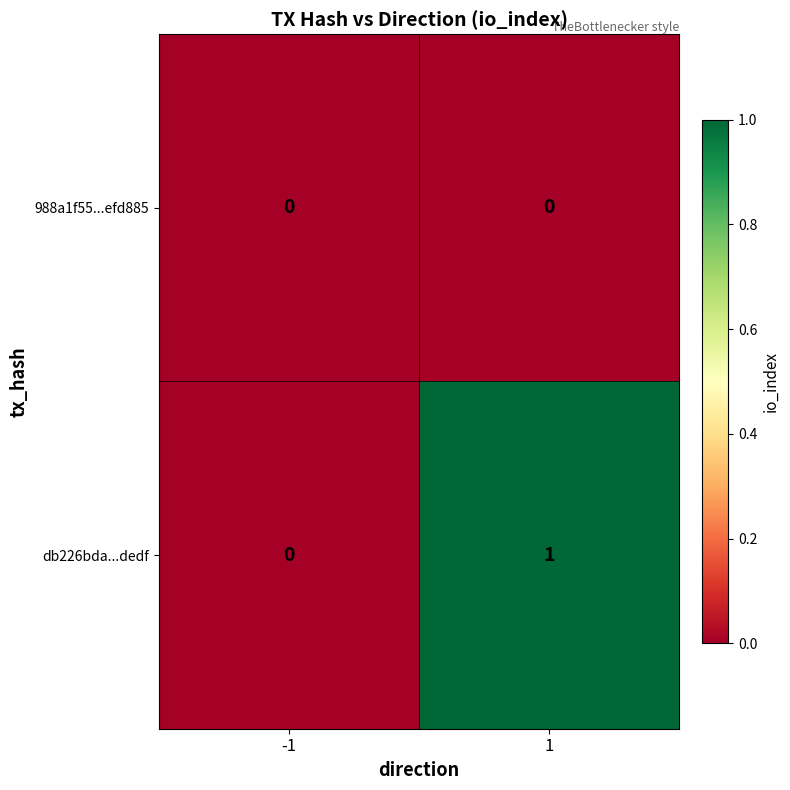

Between -1 and 1, which series saw the biggest shift?

db226bda...dedf